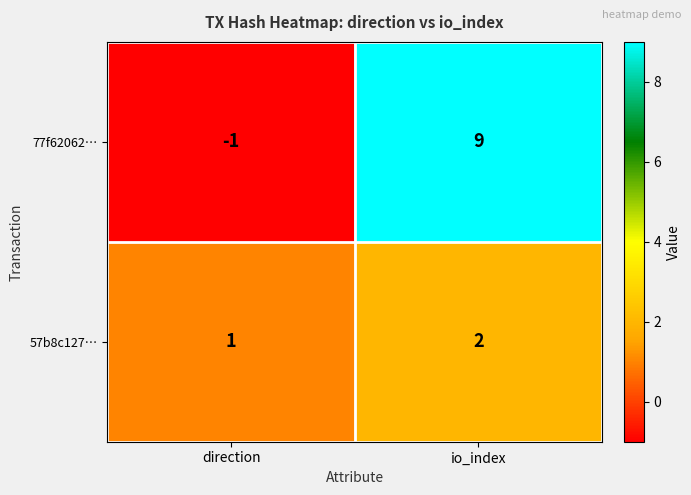

Which series has the largest total across all categories?

77f62062…